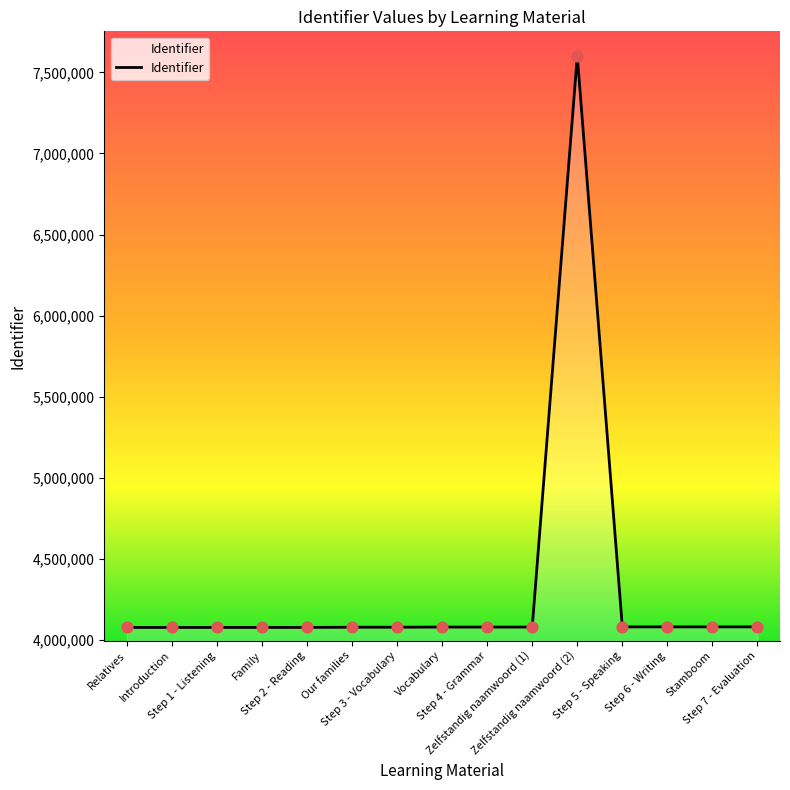

What is the ratio of the value at Vocabulary to the value at Step 3 - Vocabulary?

1.0